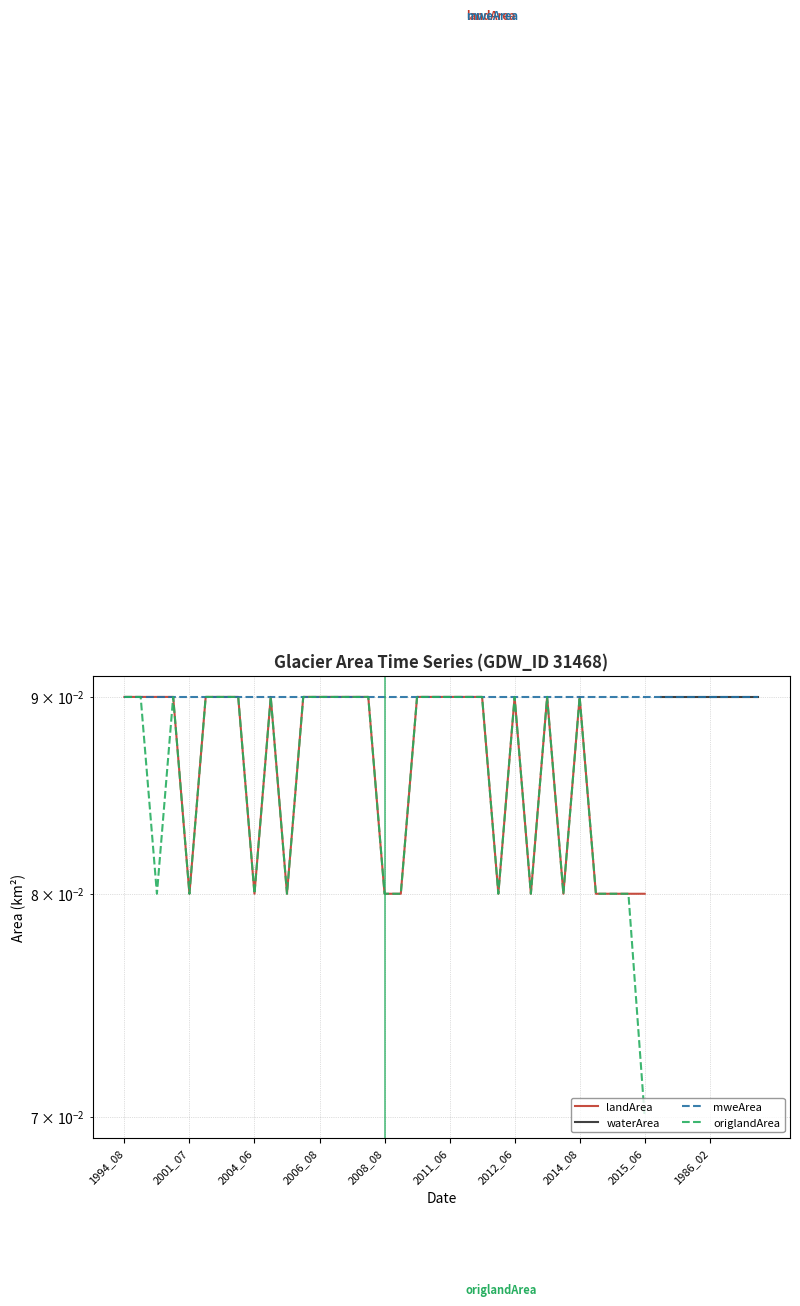

Between 2014_08 and 10, which series saw the biggest shift?

landArea